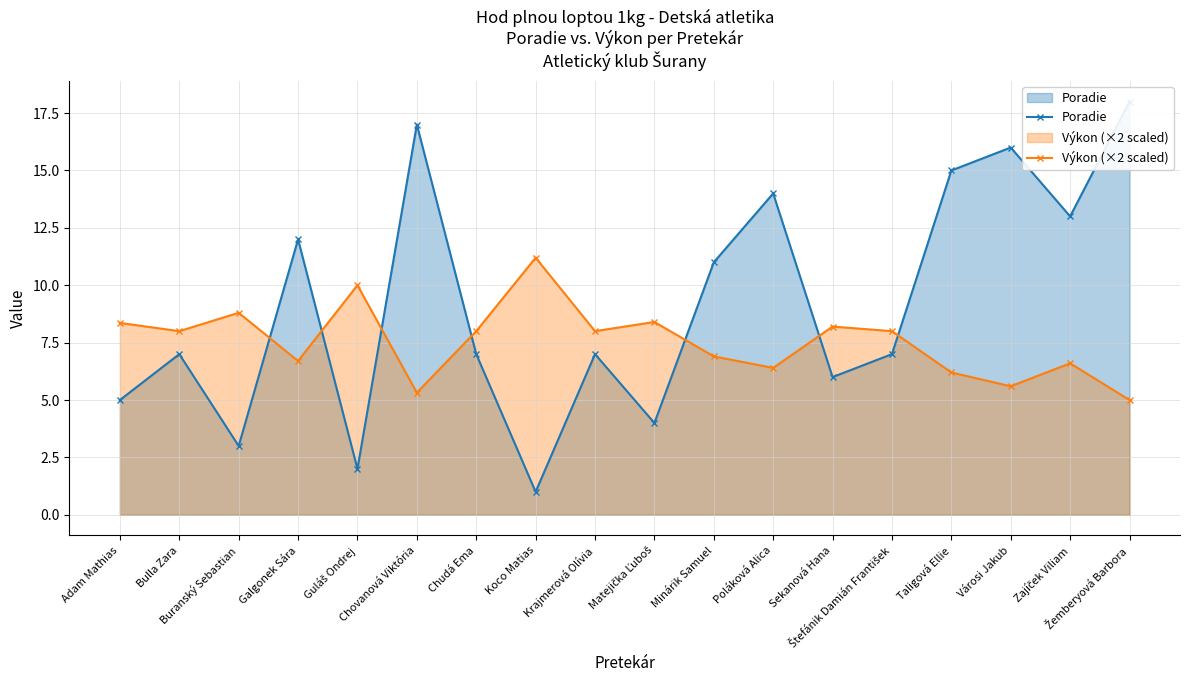

Reading right to left, what are all the values shown in this chart?

Poradie: Žemberyová Barbora=18.0	Zajíček Viliam=13.0	Városi Jakub=16.0	Taligová Ellie=15.0	Štefánik Damián František=7.0	Sekanová Hana=6.0	Poláková Alica=14.0	Minárik Samuel=11.0	Matejička Ľuboš=4.0	Krajmerová Olívia=7.0	Koco Matias=1.0	Chudá Ema=7.0	Chovanová Viktória=17.0	Guláš Ondrej=2.0	Galgonek Sára=12.0	Buranský Sebastian=3.0	Bulla Zara=7.0	Adam Mathias=5.0
Výkon (×2 scaled): Žemberyová Barbora=5.0	Zajíček Viliam=6.6	Városi Jakub=5.6	Taligová Ellie=6.2	Štefánik Damián František=8.0	Sekanová Hana=8.2	Poláková Alica=6.4	Minárik Samuel=6.9	Matejička Ľuboš=8.4	Krajmerová Olívia=8.0	Koco Matias=11.2	Chudá Ema=8.0	Chovanová Viktória=5.3	Guláš Ondrej=10.0	Galgonek Sára=6.7	Buranský Sebastian=8.8	Bulla Zara=8.0	Adam Mathias=8.4